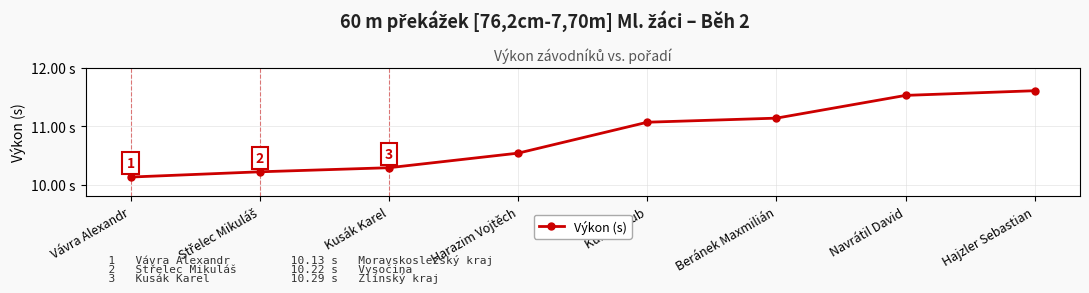

True or false: there are more than 0 points higher than both neighbors.

False